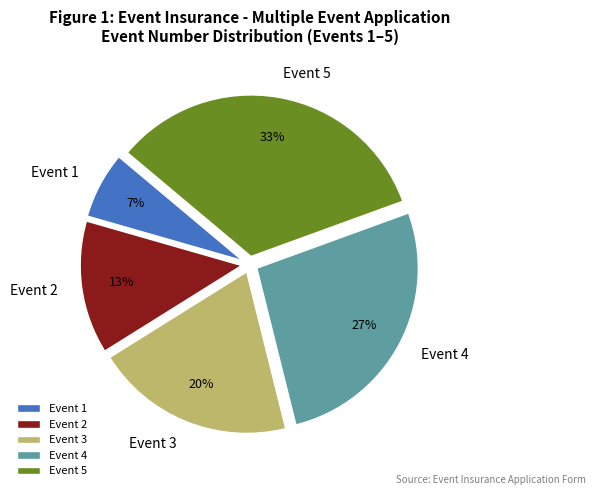

Is it true that Event 2 is 1% of the pie?

False